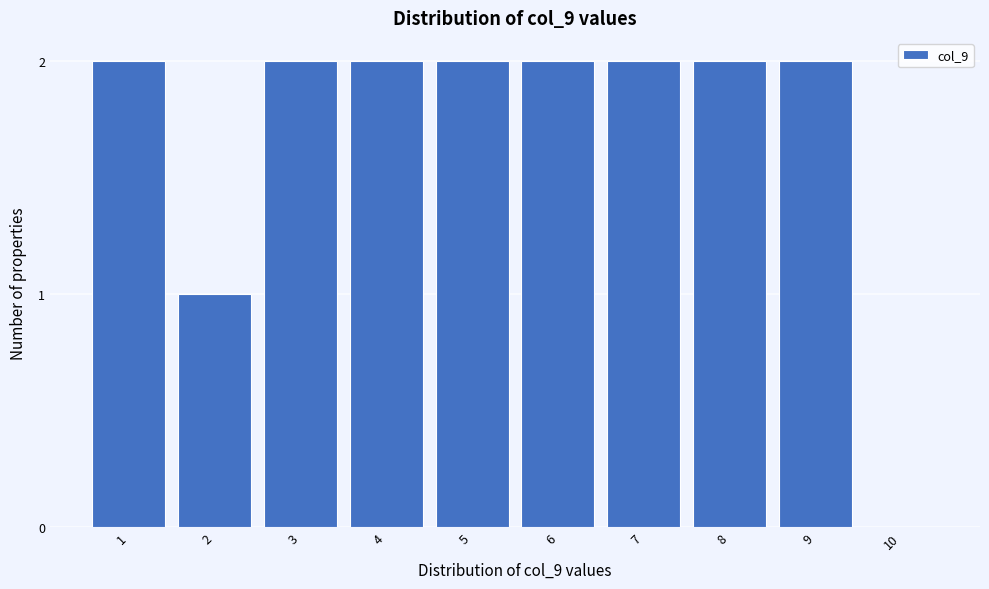

Reading left to right, transcribe all the data shown in this chart.

1=2	2=1	3=2	4=2	5=2	6=2	7=2	8=2	9=2	10=0